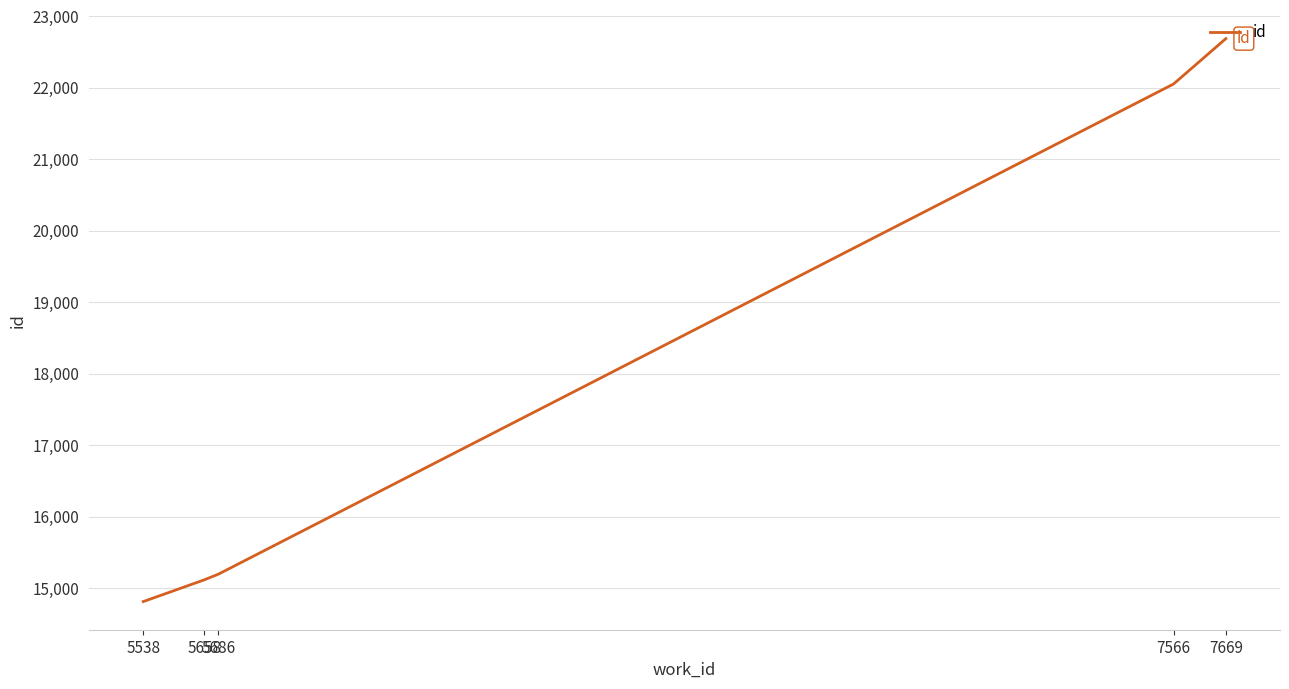

What is the average value?

17971